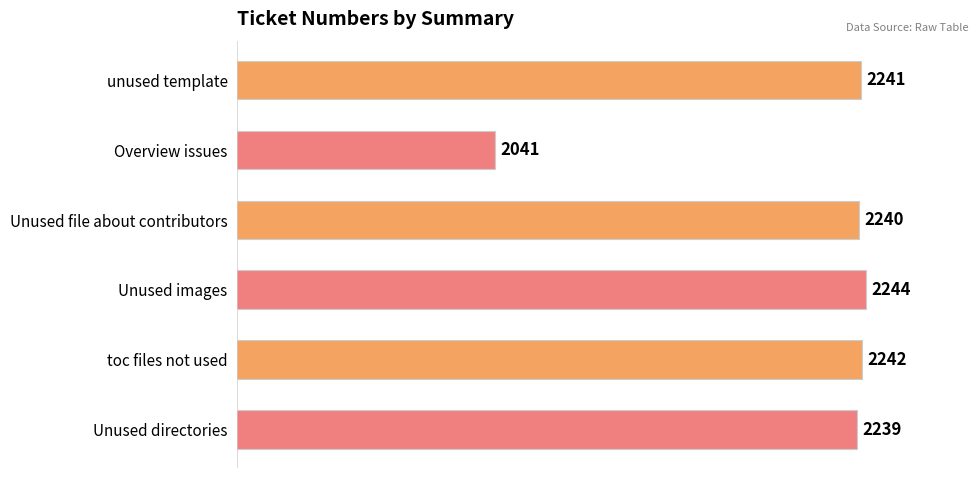

How many data points are less than 2241?

3